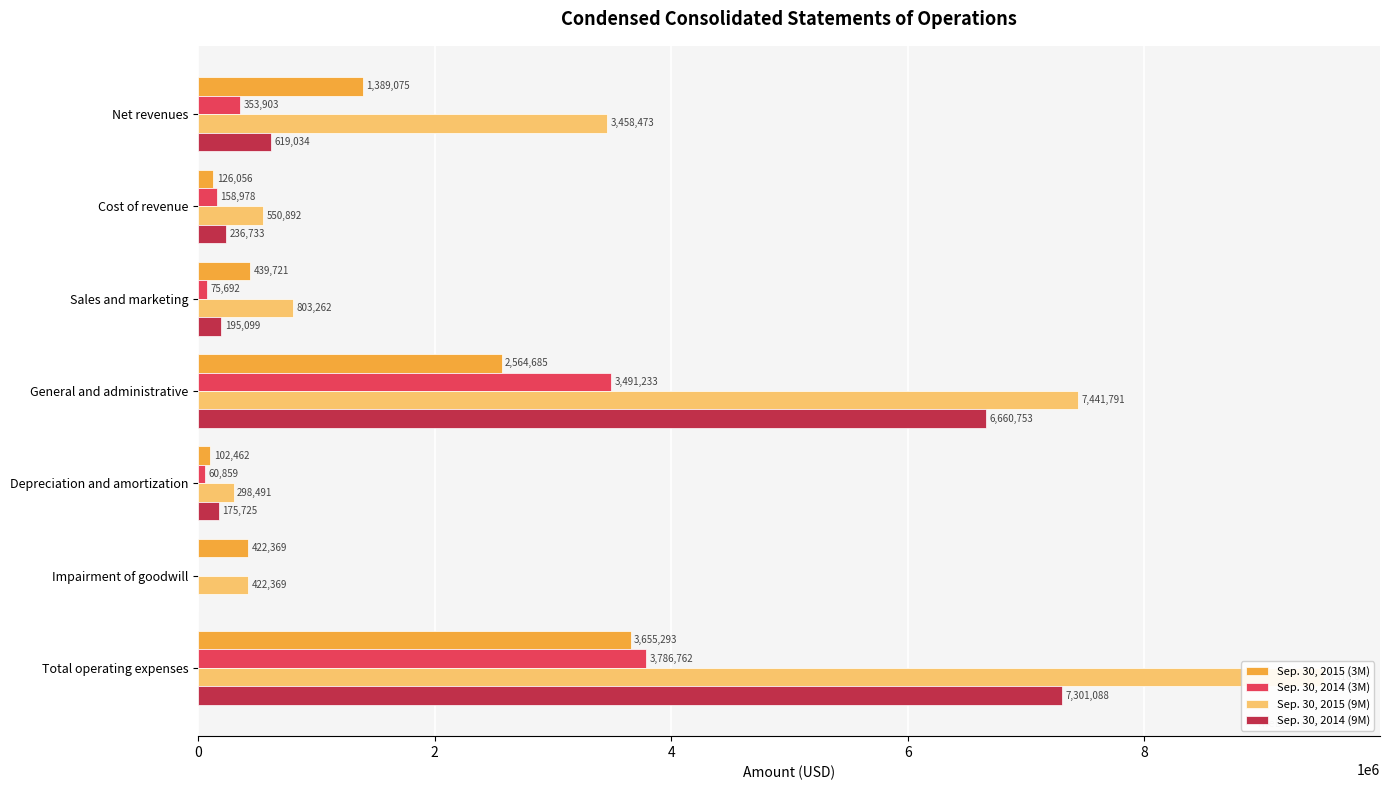

Rank the series at Net revenues from lowest to highest value.

Sep. 30, 2014 (3M), Sep. 30, 2014 (9M), Sep. 30, 2015 (3M), Sep. 30, 2015 (9M)